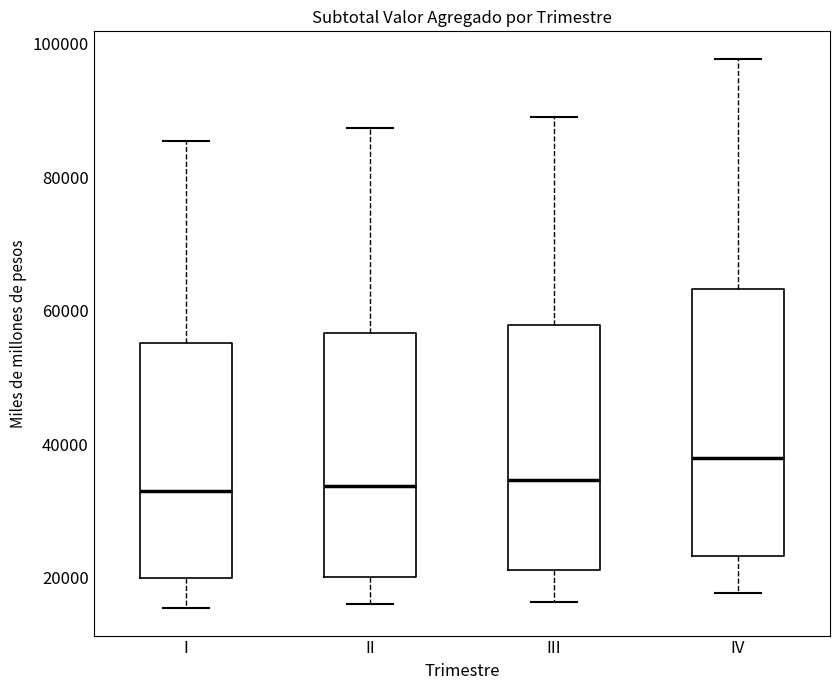

Comparing the boxes themselves (not the whiskers), which one is the tallest?

IV